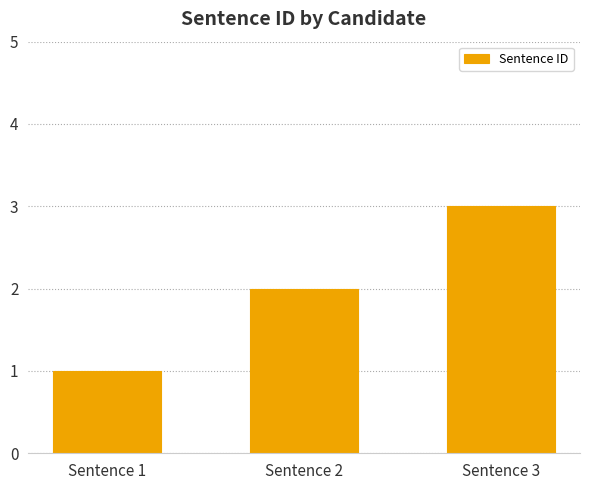

Approximately how many times larger is the value at Sentence 1 compared to Sentence 3?

0.3